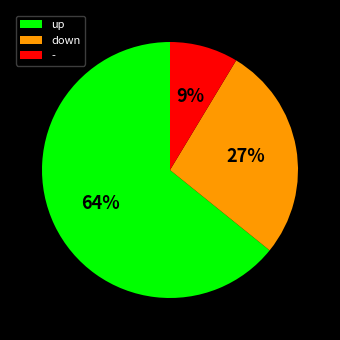

To the nearest percent, what percentage of the pie is up?

64%